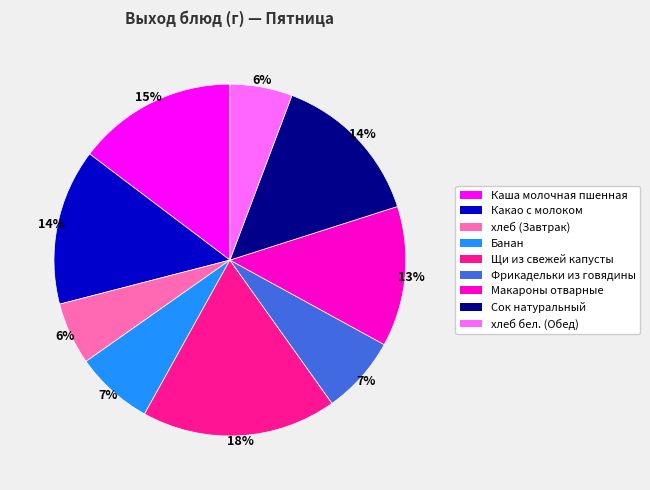

Combined, do хлеб (Завтрак) and Каша молочная пшенная account for over 50%?

No